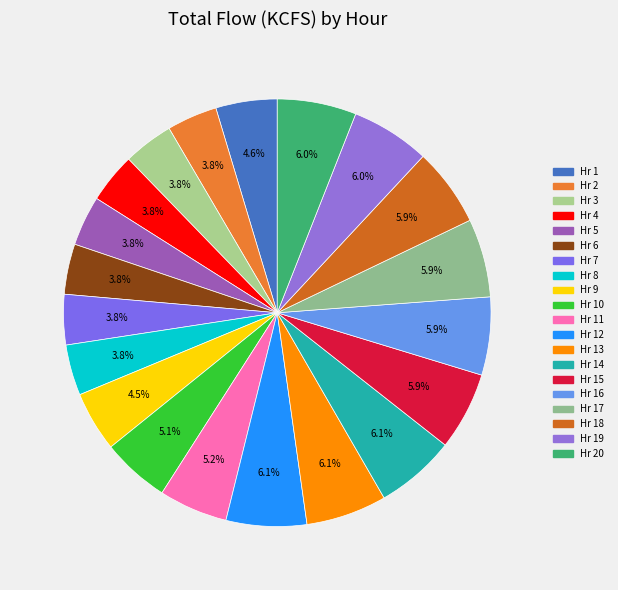

To the nearest percent, what is the average slice percentage?

5%